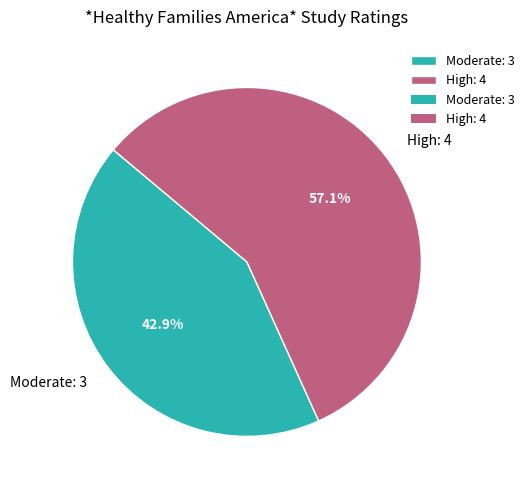

Does High: 4 account for over 50% of the chart?

Yes